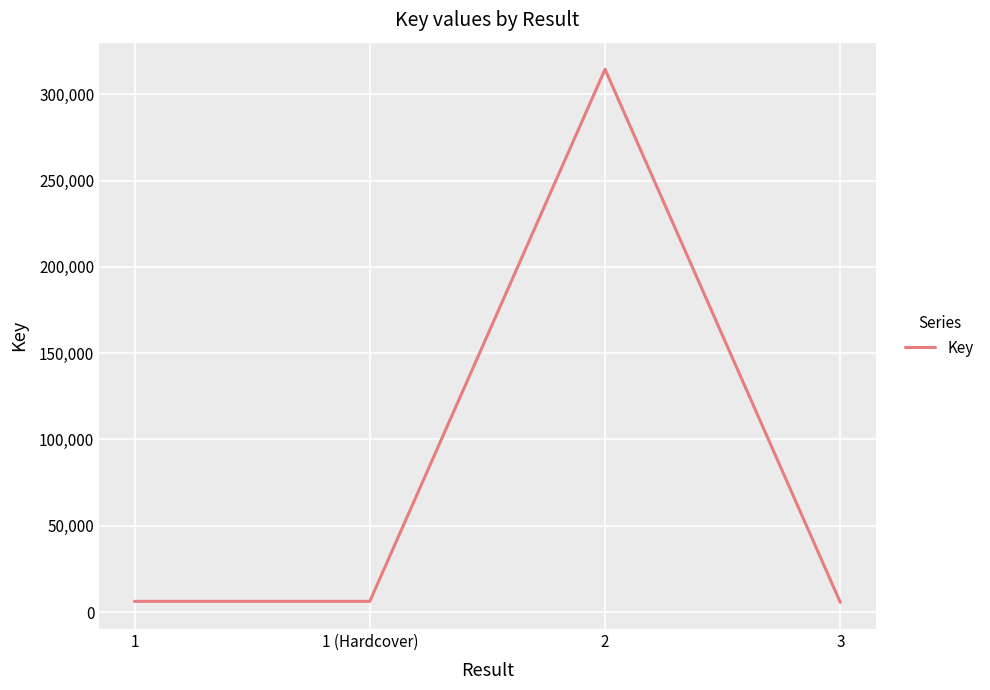

What is the maximum value shown in the chart?

314549